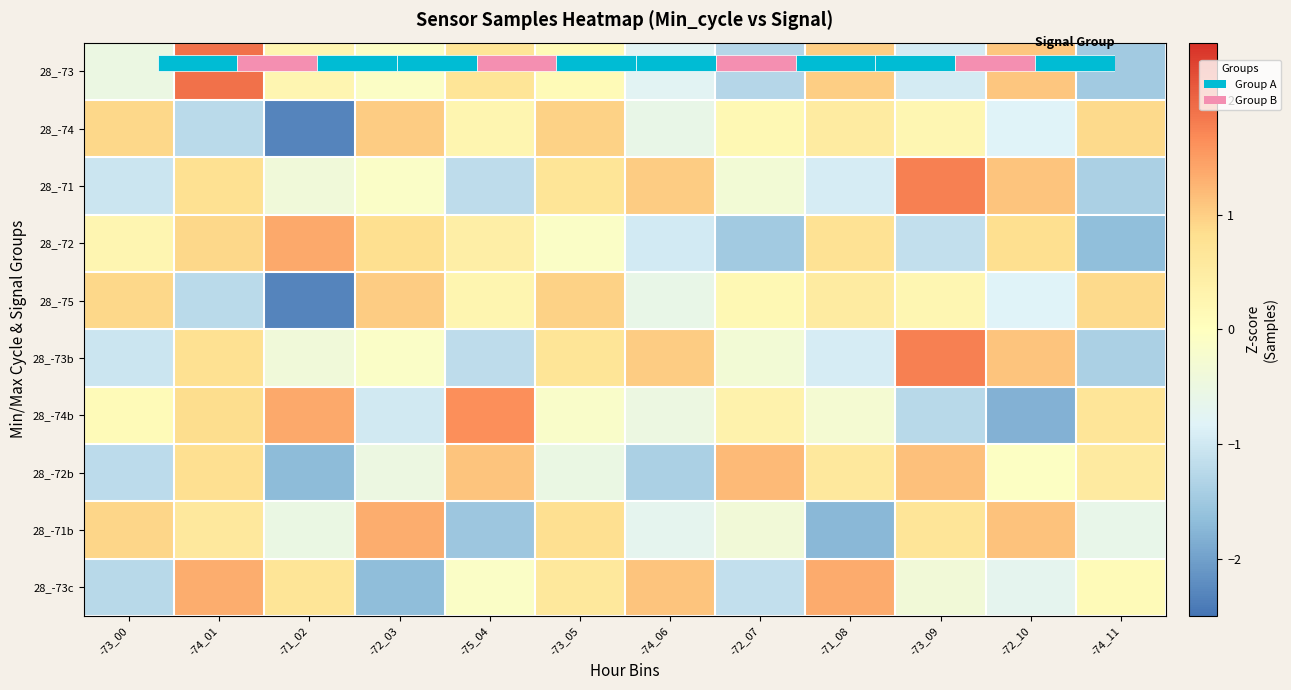

What is the smallest value displayed?

-2.3